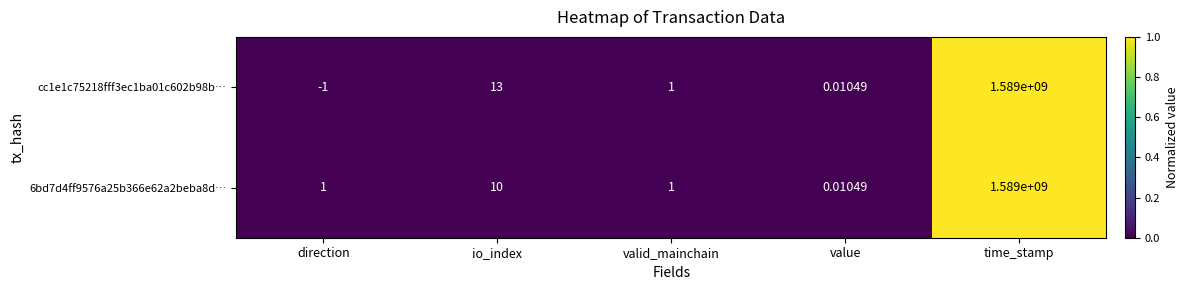

At which label is cc1e1c75218fff3ec1ba01c602b98b… closest to 794499999?

io_index